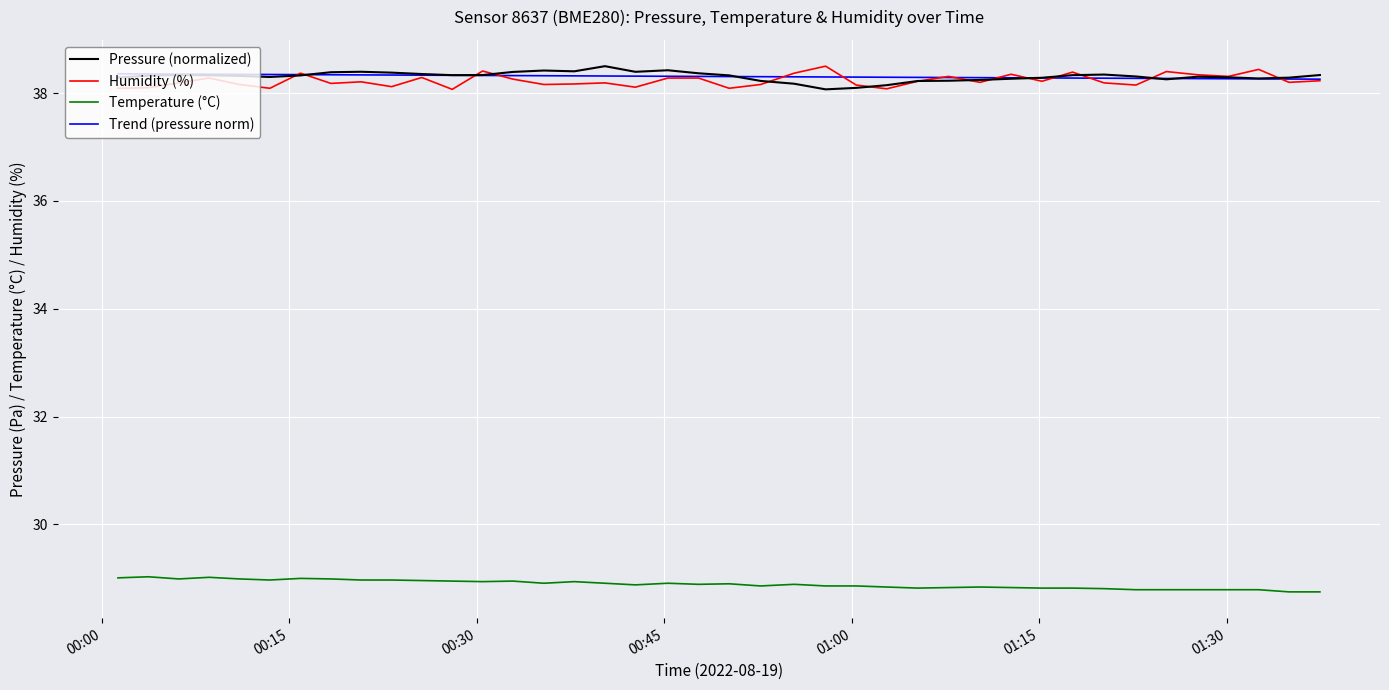

Count the number of data series in this chart.

4